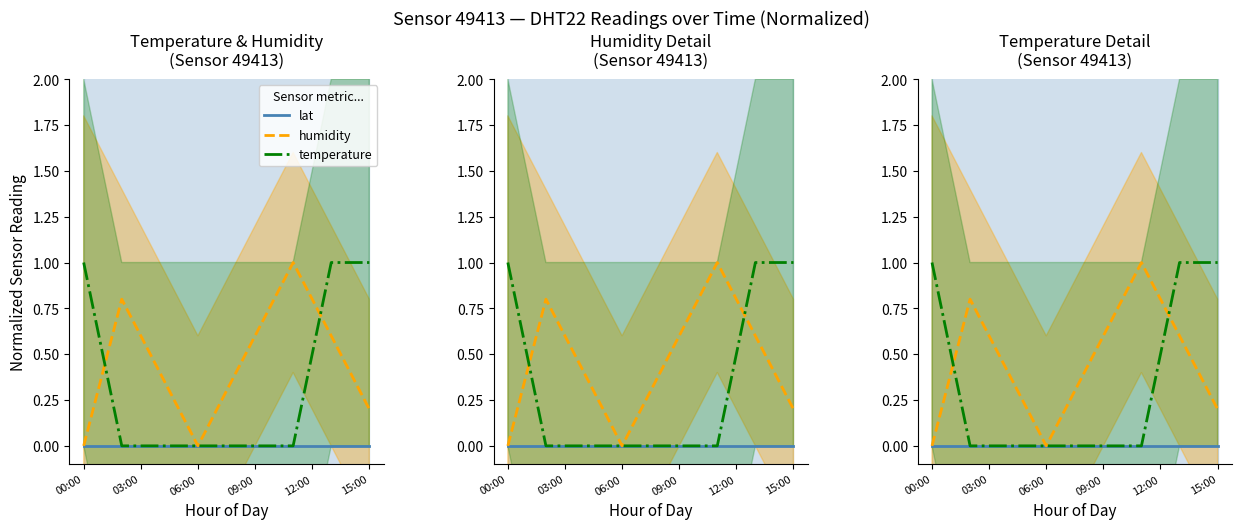

True or false: lat and temperature intersect in this chart.

False